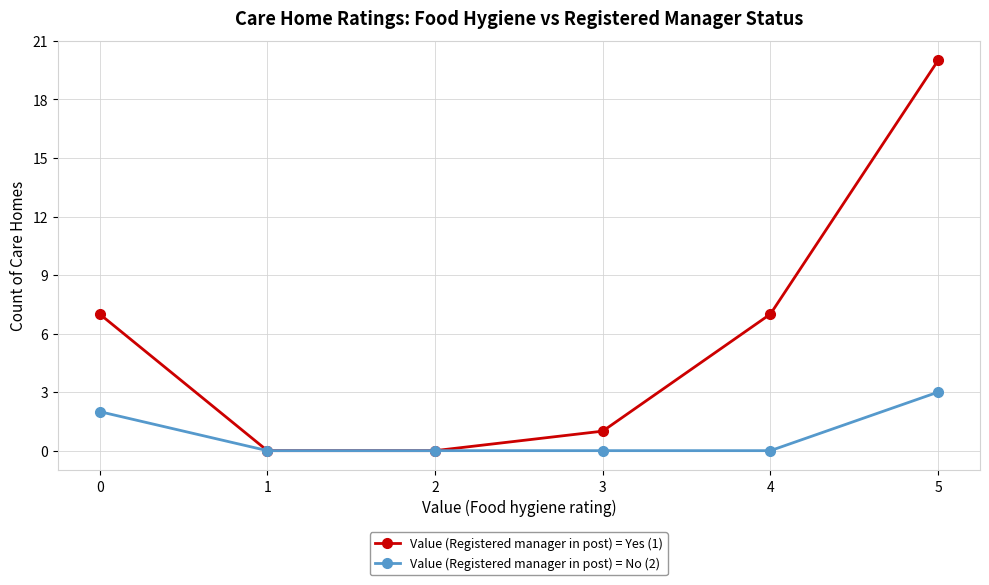

What is the sum of all Value (Registered manager in post) = Yes (1) values?

35